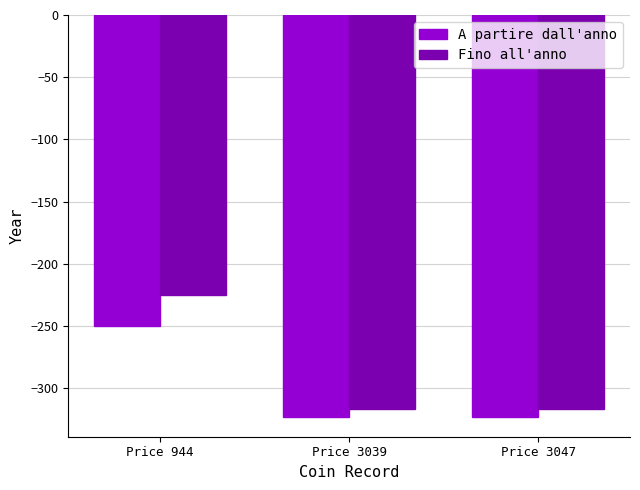

Reading right to left, what are all the values shown in this chart?

A partire dall'anno: -323	-323	-250
Fino all'anno: -317	-317	-225